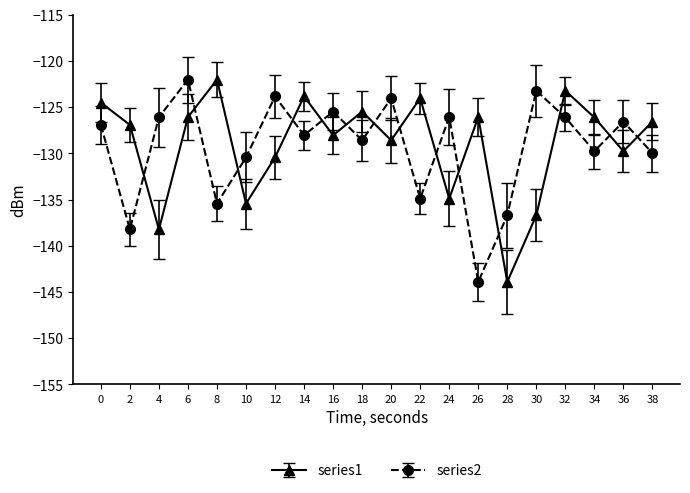

Is this an area chart (filled region under the line)?

No